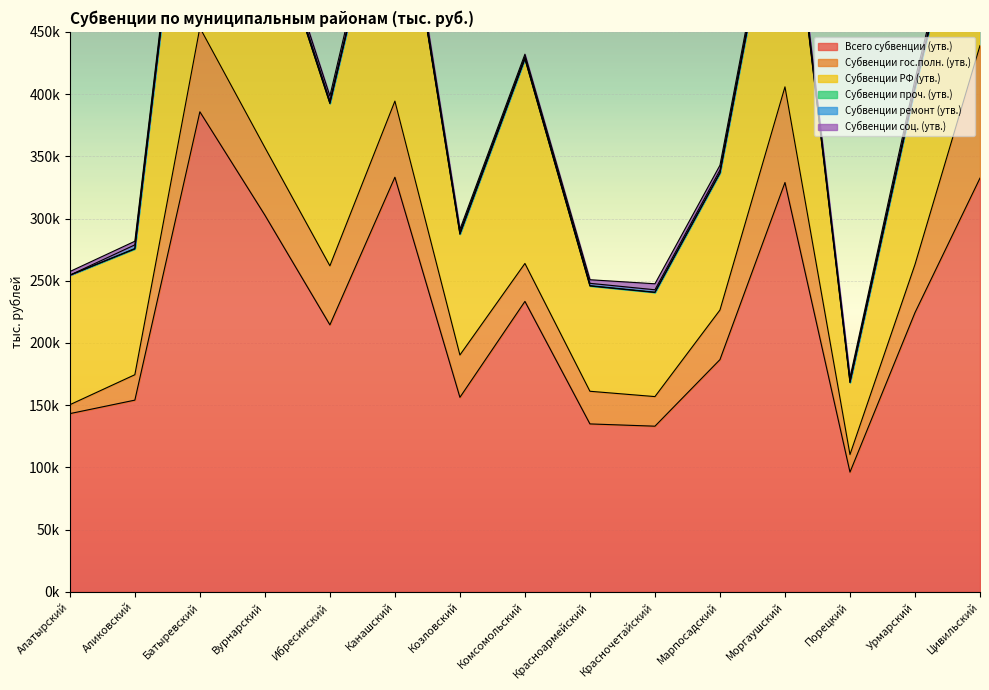

Rank the series at Комсомольский from highest to lowest value.

Всего субвенции (утв.), Субвенции РФ (утв.), Субвенции гос.полн. (утв.), Субвенции соц. (утв.), Субвенции ремонт (утв.), Субвенции проч. (утв.)